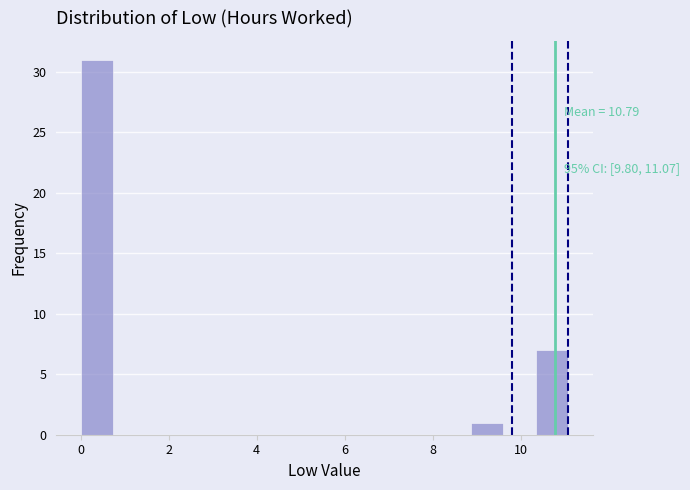

Read against the x-axis, roughly where is the centre of the tallest bar?

0.4